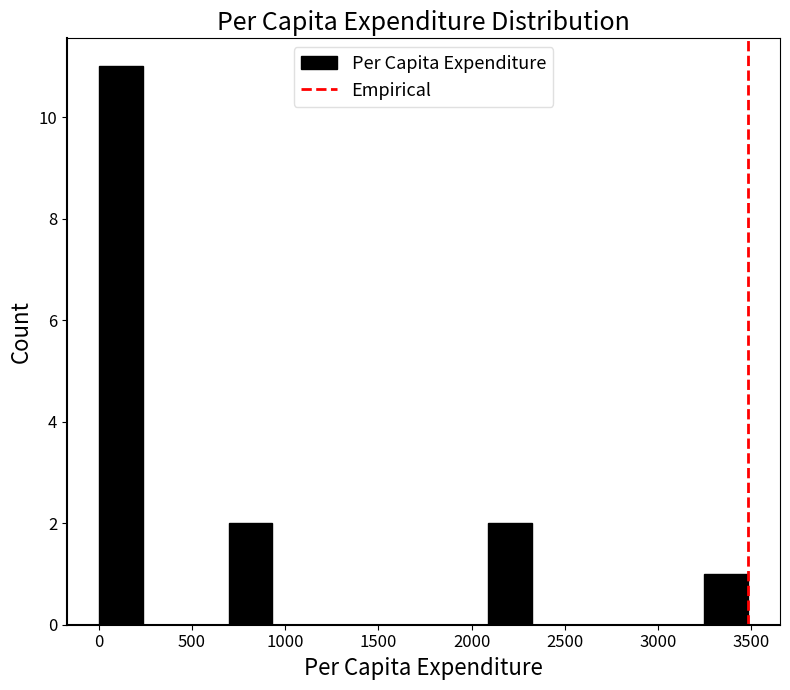

Over which range of the x-axis is the bar tallest?

0 to 250